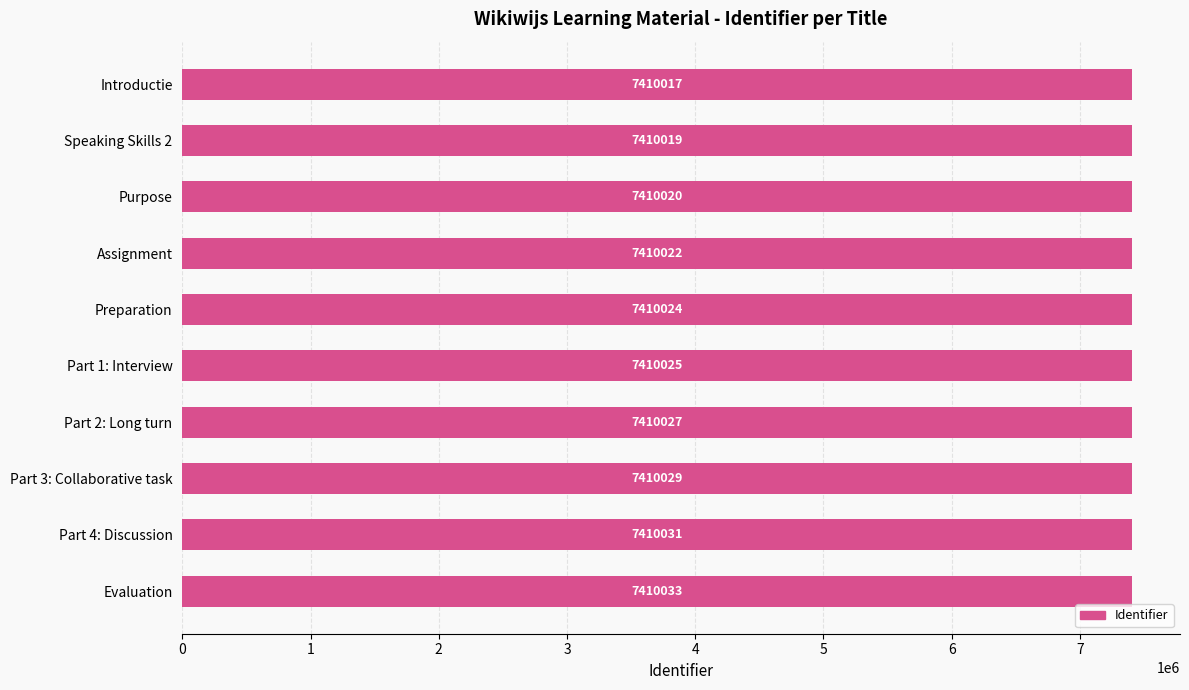

Does the chart contain any negative values?

No